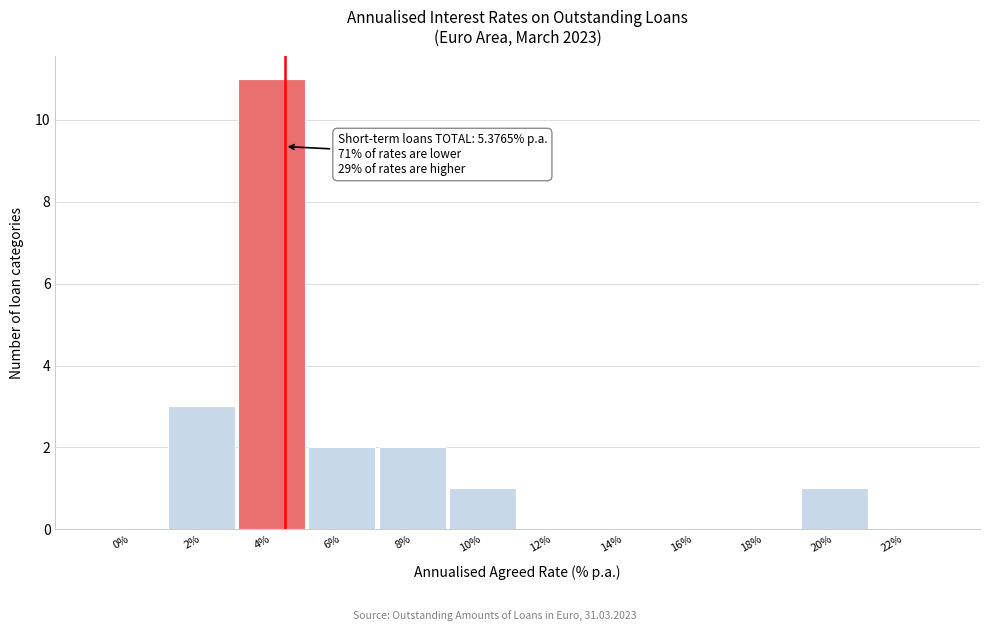

Reading left to right, what are all the values shown in this chart?

0%=0	2%=3	4%=11	6%=2	8%=2	10%=1	12%=0	14%=0	16%=0	18%=0	20%=1	22%=0